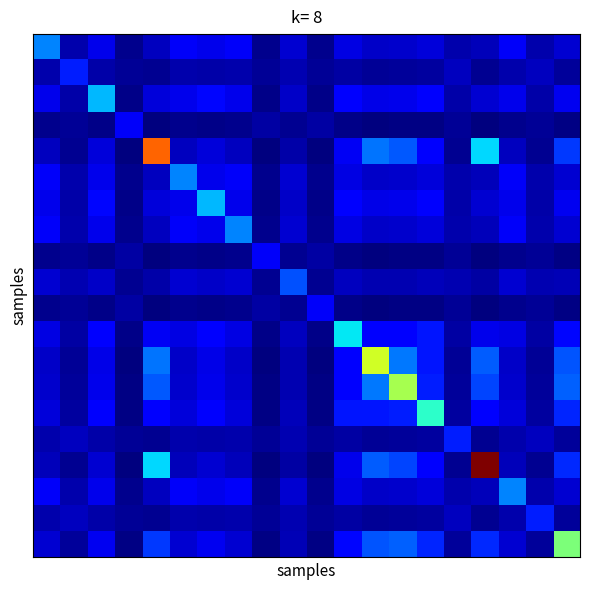

At which category is the sum across all series the highest?

16